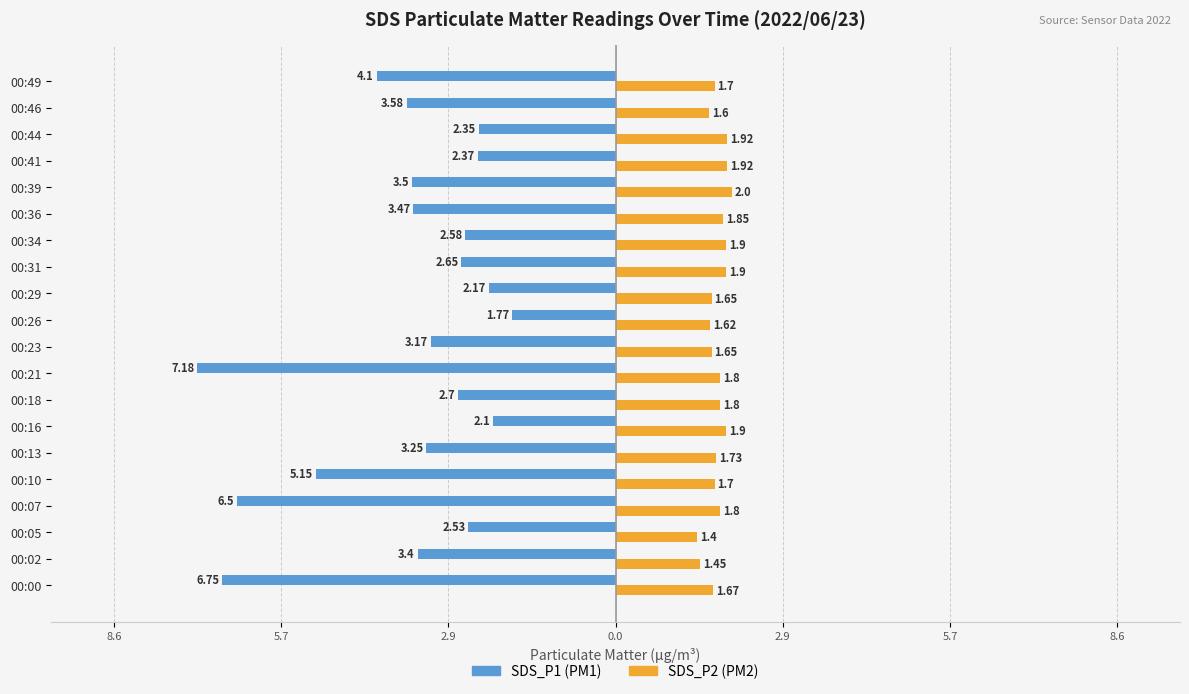

Reading left to right, list all the values displayed in this chart.

SDS_P1: -6.8	-3.4	-2.5	-6.5	-5.2	-3.2	-2.1	-2.7	-7.2	-3.2	-1.8	-2.2	-2.6	-2.6	-3.5	-3.5	-2.4	-2.4	-3.6	-4.1
SDS_P2: 1.7	1.4	1.4	1.8	1.7	1.7	1.9	1.8	1.8	1.6	1.6	1.6	1.9	1.9	1.9	2.0	1.9	1.9	1.6	1.7